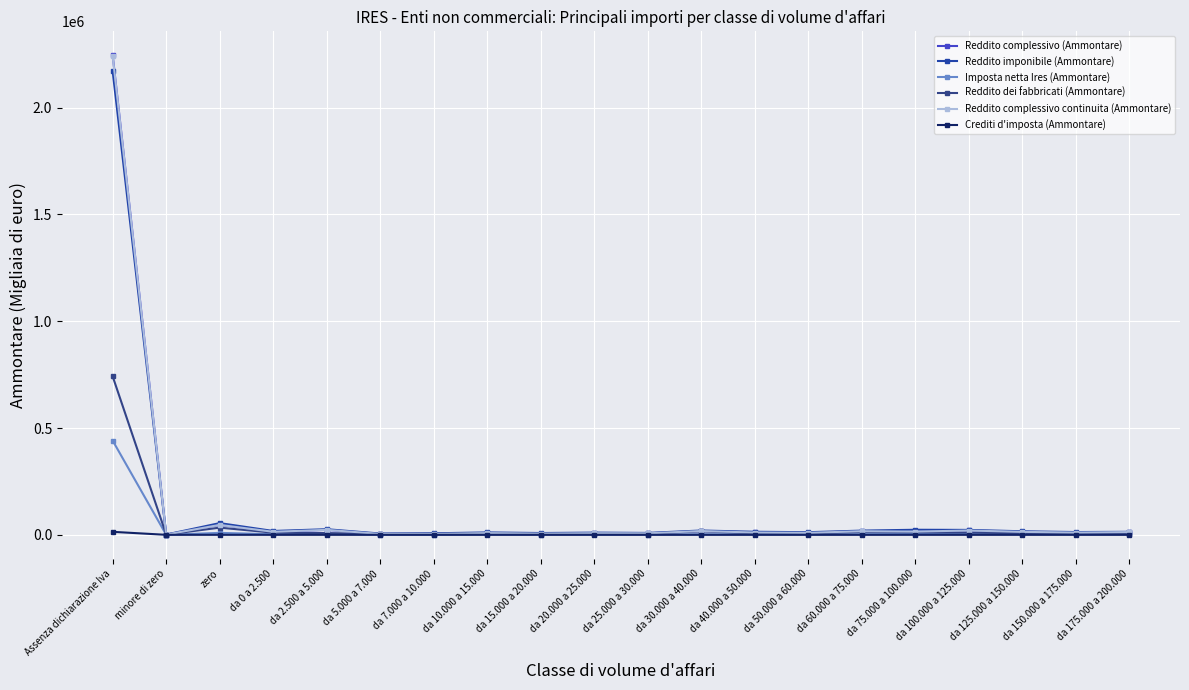

How many lines are shown in the chart?

6